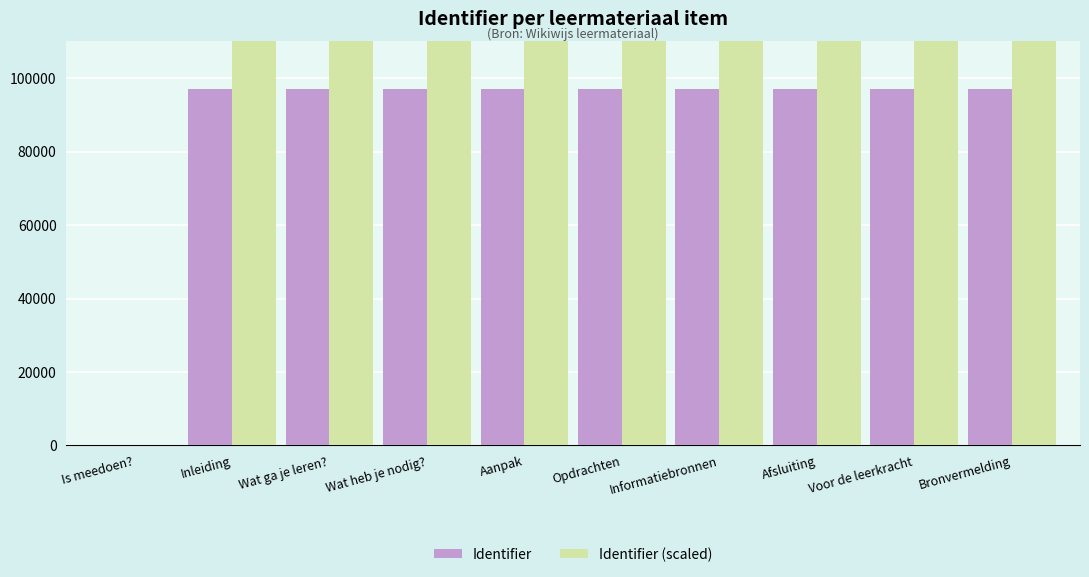

Rank the series by their average value, from highest to lowest.

Identifier (scaled), Identifier